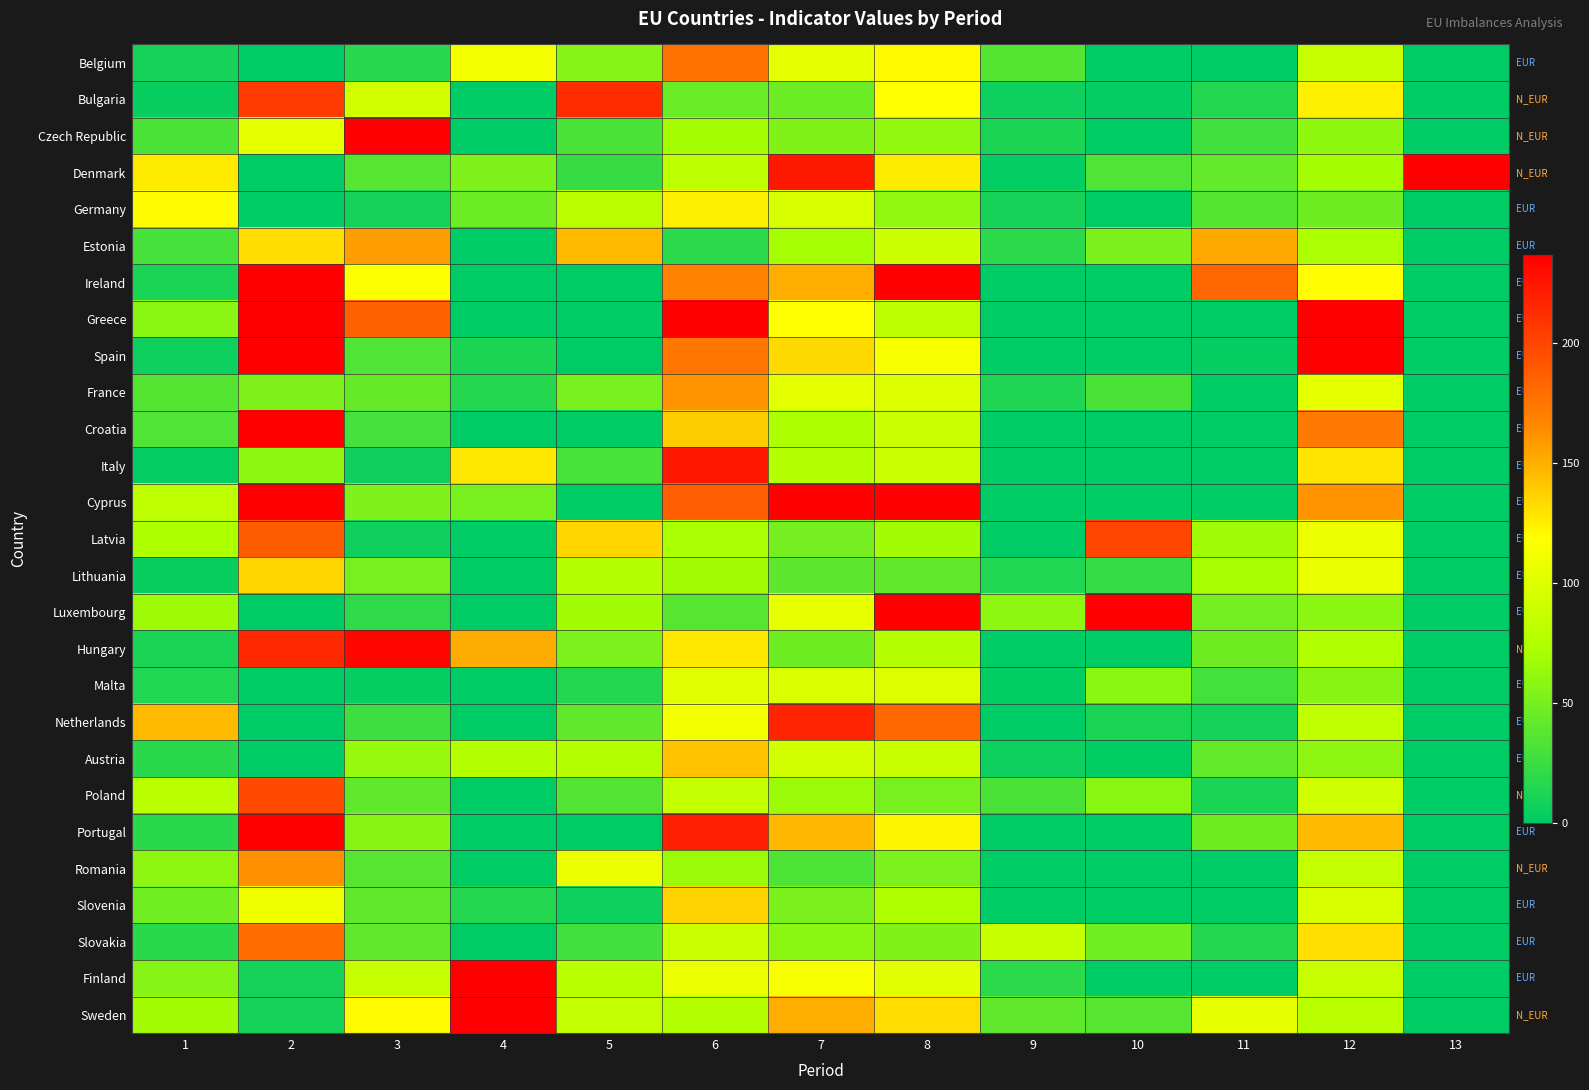

Reading left to right, transcribe all the data shown in this chart.

Belgium: 1=10.0	2=0.0	3=16.7	4=112.2	5=55.6	6=177.5	7=104.0	8=121.1	9=35.7	10=0.0	11=0.0	12=87.0	13=0.0
Bulgaria: 1=4.0	2=205.7	3=93.3	4=0.0	5=213.3	6=45.0	7=45.6	8=117.8	9=6.4	10=2.3	11=15.6	12=124.0	13=0.0
Czech Republic: 1=32.0	2=102.9	3=333.3	4=0.0	5=32.2	6=69.2	7=54.5	8=61.6	9=12.9	10=0.0	11=27.8	12=61.0	13=0.0
Denmark: 1=126.0	2=0.0	3=36.7	4=53.1	5=23.3	6=81.2	7=223.1	8=126.7	9=2.1	10=33.8	11=42.2	12=69.0	13=600.0
Germany: 1=120.0	2=0.0	3=10.0	4=46.0	5=80.0	6=124.2	7=96.7	8=61.3	9=9.3	10=0.0	11=35.6	12=47.0	13=0.0
Estonia: 1=30.0	2=132.3	3=156.7	4=0.0	5=145.6	6=19.3	7=69.6	8=90.4	9=18.6	10=51.5	11=152.2	12=73.0	13=0.0
Ireland: 1=12.0	2=491.1	3=116.7	4=0.0	5=0.0	6=168.8	7=150.0	8=244.7	9=0.0	10=0.0	11=183.3	12=119.0	13=0.0
Greece: 1=58.0	2=382.6	3=186.7	4=0.0	5=0.0	6=304.5	7=118.2	8=80.8	9=0.0	10=0.0	11=0.0	12=266.0	13=0.0
Spain: 1=6.0	2=272.0	3=33.3	4=12.6	5=0.0	6=174.0	7=132.9	8=114.2	9=0.0	10=0.0	11=3.3	12=245.0	13=0.0
France: 1=36.0	2=53.4	3=43.3	4=16.4	5=50.0	6=160.2	7=102.7	8=99.6	9=13.6	10=32.3	11=0.0	12=103.0	13=0.0
Croatia: 1=34.0	2=262.3	3=30.0	4=0.0	5=0.0	6=138.7	7=73.6	8=88.9	9=0.0	10=0.0	11=0.0	12=173.0	13=0.0
Italy: 1=2.0	2=59.7	3=6.7	4=126.8	5=31.1	6=224.7	7=76.9	8=89.1	9=0.0	10=0.0	11=0.0	12=129.0	13=0.0
Cyprus: 1=82.0	2=468.3	3=53.3	4=50.9	5=0.0	6=187.8	7=241.1	8=253.3	9=0.0	10=0.8	11=0.0	12=161.0	13=0.0
Latvia: 1=74.0	2=188.3	3=6.7	4=0.0	5=134.4	6=71.8	7=49.6	8=68.2	9=0.0	10=200.0	11=66.7	12=109.0	13=0.0
Lithuania: 1=4.0	2=134.9	3=50.0	4=0.0	5=77.8	6=67.8	7=39.3	8=40.4	9=14.3	10=22.3	11=71.1	12=107.0	13=0.0
Luxembourg: 1=66.0	2=0.0	3=20.0	4=0.0	5=67.8	6=36.5	7=106.4	8=274.8	9=60.0	10=626.9	11=48.9	12=59.0	13=0.0
Hungary: 1=12.0	2=214.9	3=233.3	4=151.2	5=52.2	6=127.5	7=47.1	8=77.1	9=0.0	10=0.0	11=46.7	12=75.0	13=0.0
Malta: 1=14.0	2=0.0	3=3.3	4=0.0	5=15.6	6=101.2	7=97.5	8=98.4	9=1.4	10=58.5	11=28.9	12=57.0	13=0.0
Netherlands: 1=146.0	2=0.0	3=26.7	4=0.0	5=40.0	6=112.0	7=217.3	8=181.5	9=0.0	10=11.5	11=8.9	12=84.0	13=0.0
Austria: 1=18.0	2=0.0	3=63.3	4=76.4	5=76.7	6=142.0	7=93.8	8=88.4	9=6.4	10=1.5	11=42.2	12=60.0	13=0.0
Poland: 1=80.0	2=197.1	3=40.0	4=0.0	5=34.4	6=85.2	7=65.1	8=50.1	9=32.1	10=57.7	11=11.1	12=92.0	13=0.0
Portugal: 1=18.0	2=355.4	3=56.7	4=0.0	5=0.0	6=220.8	7=147.1	8=122.2	9=0.0	10=0.0	11=46.7	12=146.0	13=0.0
Romania: 1=60.0	2=162.9	3=36.7	4=0.0	5=107.8	6=65.2	7=32.7	8=51.9	9=0.0	10=0.0	11=0.0	12=86.0	13=0.0
Slovenia: 1=48.0	2=110.6	3=40.0	4=14.9	5=5.6	6=135.2	7=51.8	8=74.9	9=0.0	10=0.0	11=0.0	12=97.0	13=0.0
Slovakia: 1=18.0	2=179.7	3=40.0	4=0.0	5=27.8	6=89.0	7=58.7	8=54.6	9=86.4	10=47.7	11=15.6	12=131.0	13=0.0
Finland: 1=56.0	2=9.4	3=86.7	4=360.7	5=78.9	6=108.0	7=114.2	8=102.0	9=18.6	10=0.0	11=0.0	12=87.0	13=0.0
Sweden: 1=68.0	2=9.7	3=120.0	4=240.5	5=85.6	6=76.2	7=150.4	8=131.4	9=40.7	10=36.2	11=104.4	12=80.0	13=0.0